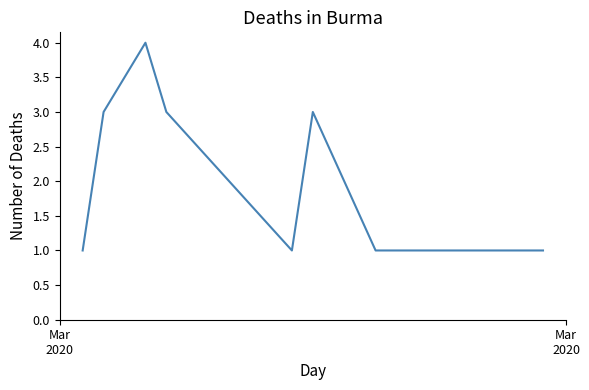

What is the difference between the maximum and minimum values?

3